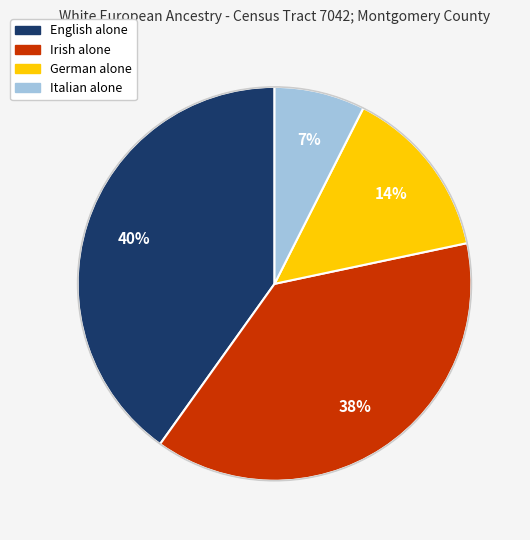

True or false: German alone accounts for 14% of the total.

True